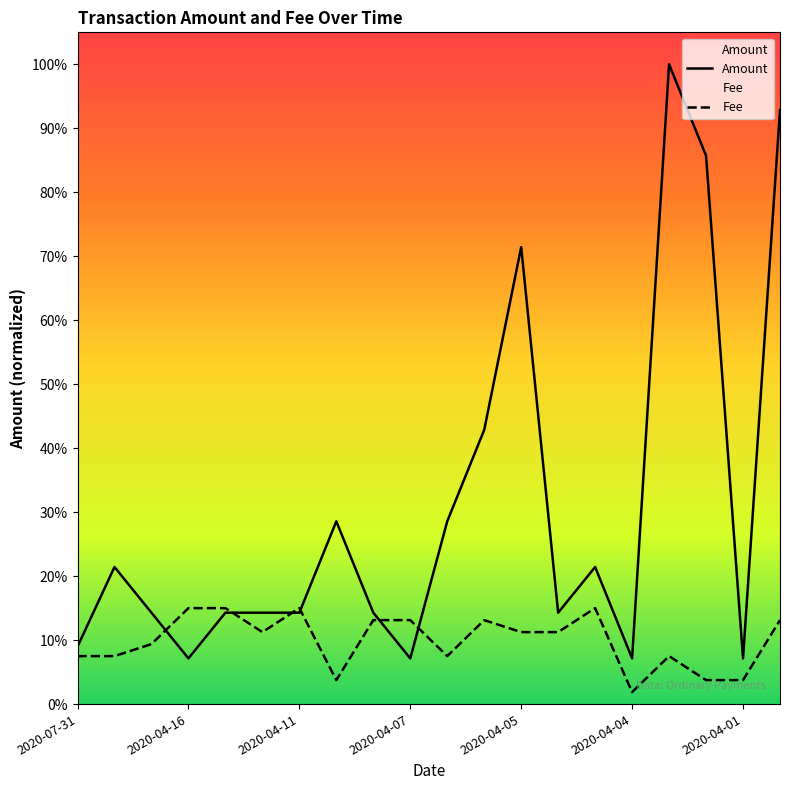

How many Fee values are between 0 and 1?

20